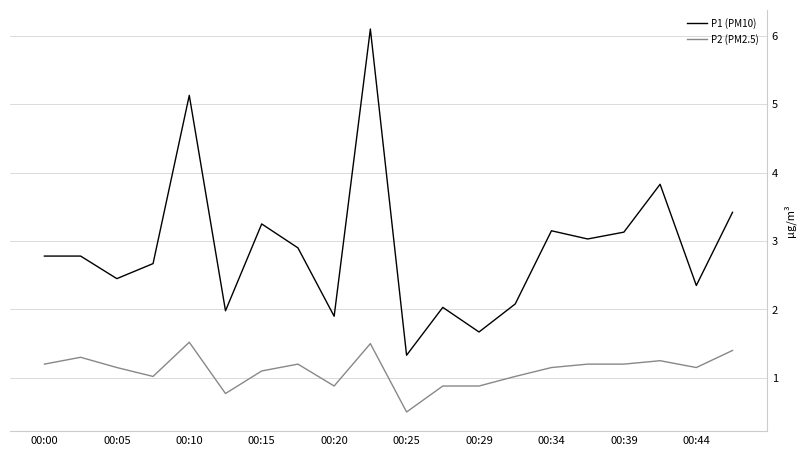

Which series has the largest range (max minus min)?

P1 (PM10)